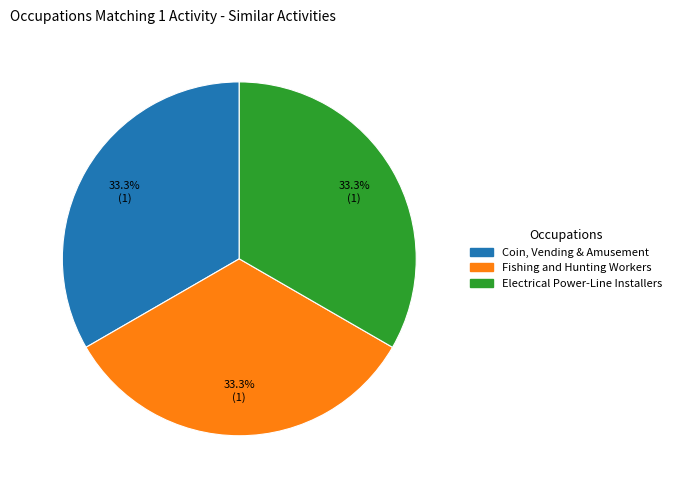

Is there any slice that represents more than half of the pie?

No